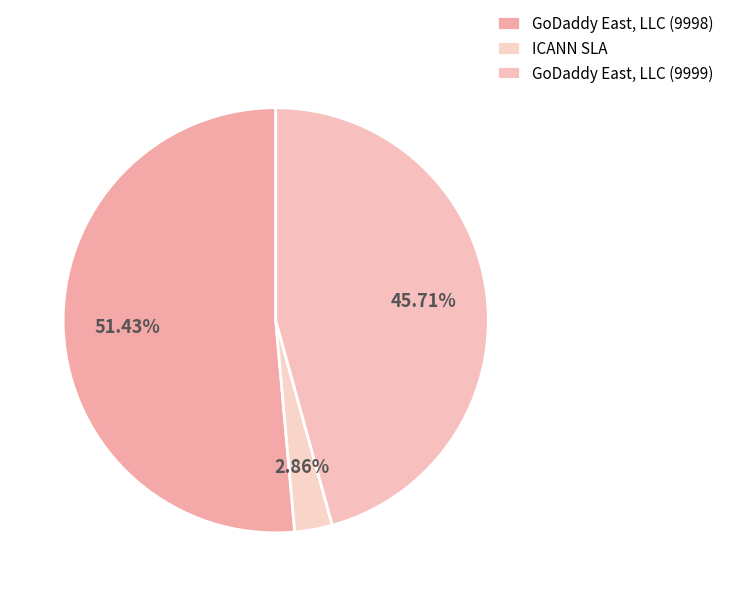

To the nearest percent, what is the difference between the GoDaddy East, LLC (9998) and GoDaddy East, LLC (9999) slice percentages?

6%